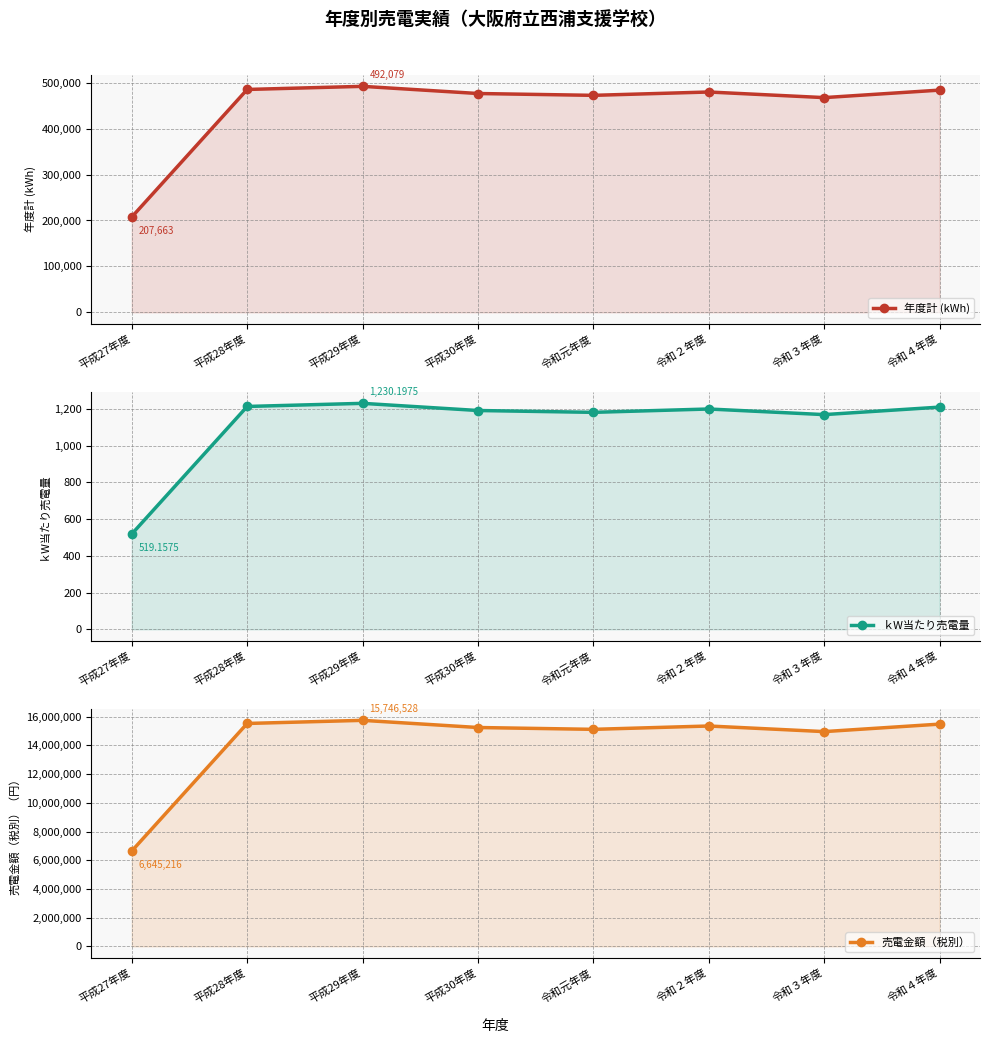

What is the total value across all series at 平成30年度?

15724635.2